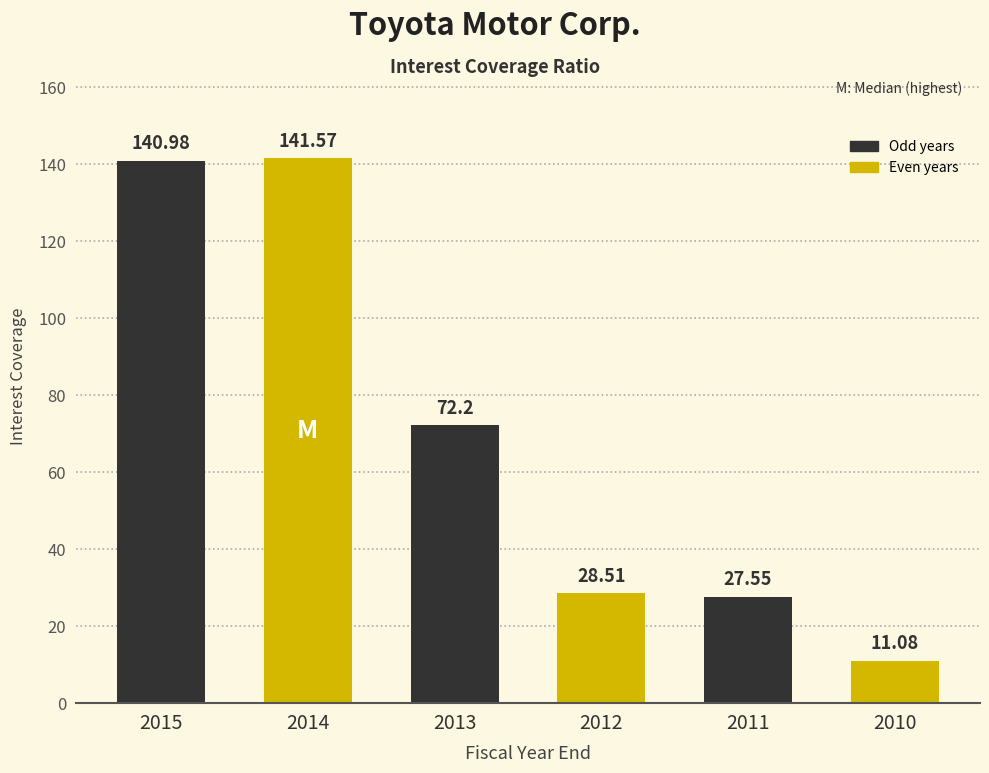

What is the average value?

70.3